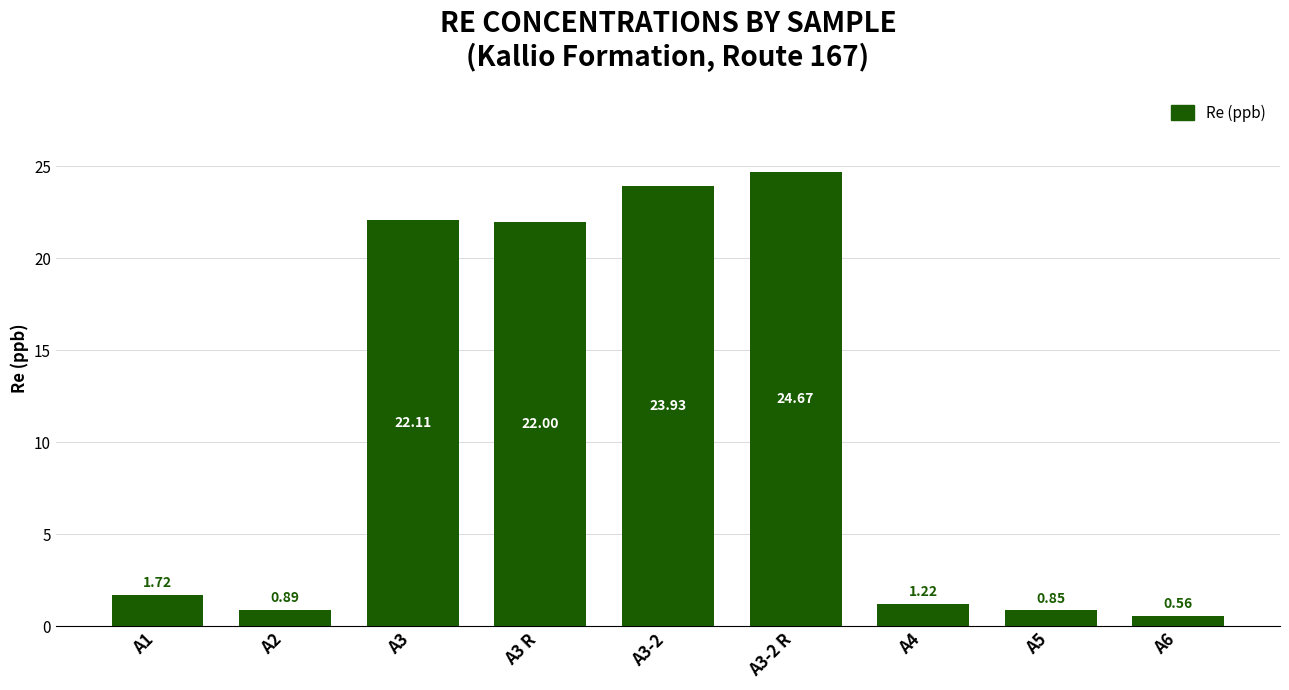

What is the sum of the values at A3 and A4?

23.3